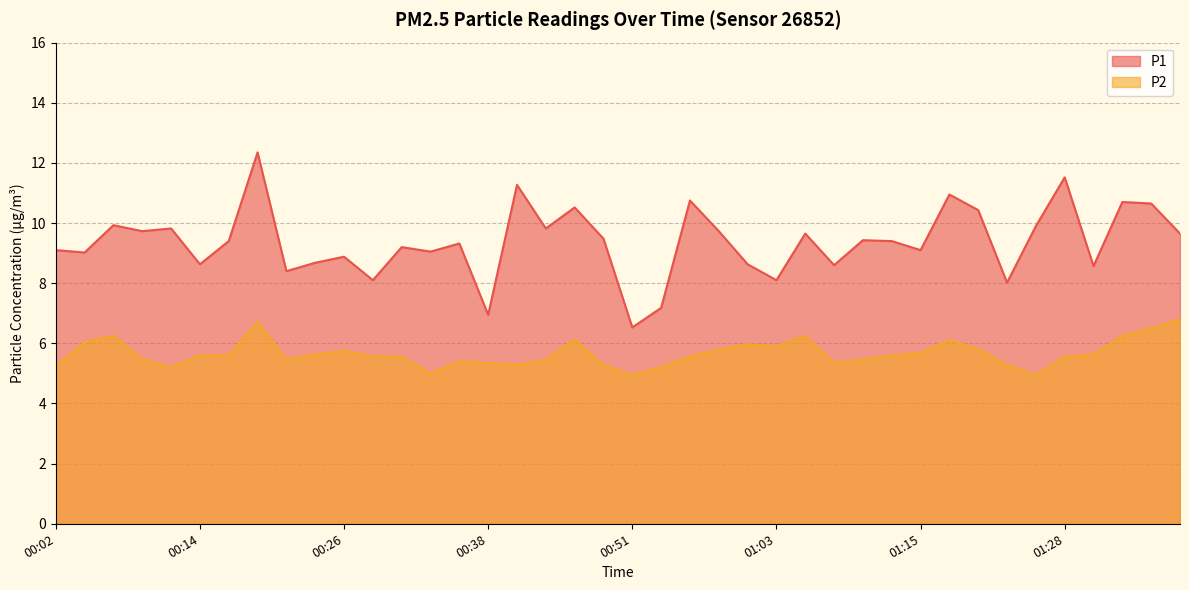

Is the value of P2 at 01:01 greater than the value of P1 at 00:36?

No